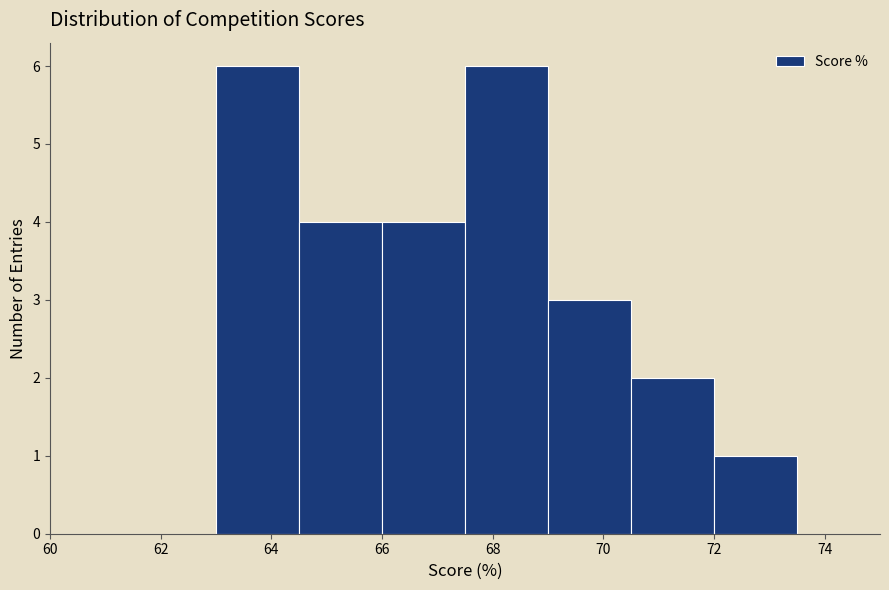

Reading left to right, list every bar in this chart as the range it spans on the x-axis followed by its height. Neither the bar edges nor the heights are printed on the chart, so give them approximately, as read against the axes.

60.0 to 61.5: 0
61.5 to 63.0: 0
63.0 to 64.5: 6
64.5 to 66.0: 4
66.0 to 67.5: 4
67.5 to 69.0: 6
69.0 to 70.5: 3
70.5 to 72.0: 2
72.0 to 73.5: 1
73.5 to 75.0: 0